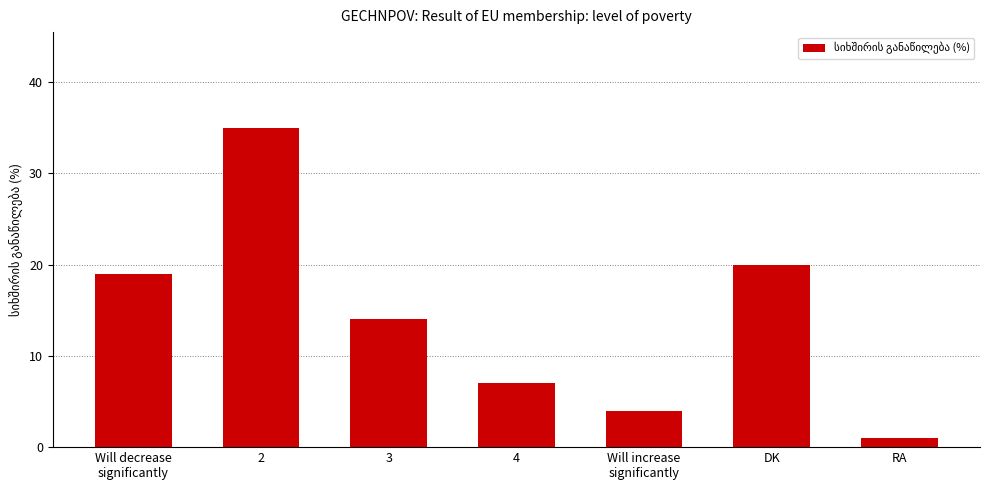

What value does the data have at RA?

1